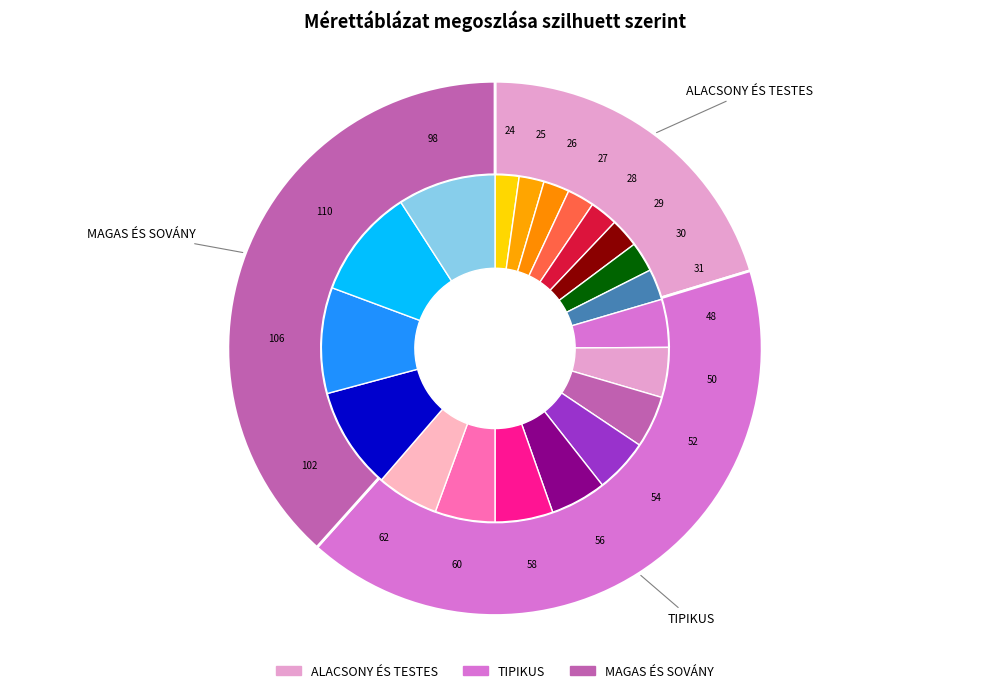

The ALACSONY 30 slice represents 3% of the pie. True or false?

True